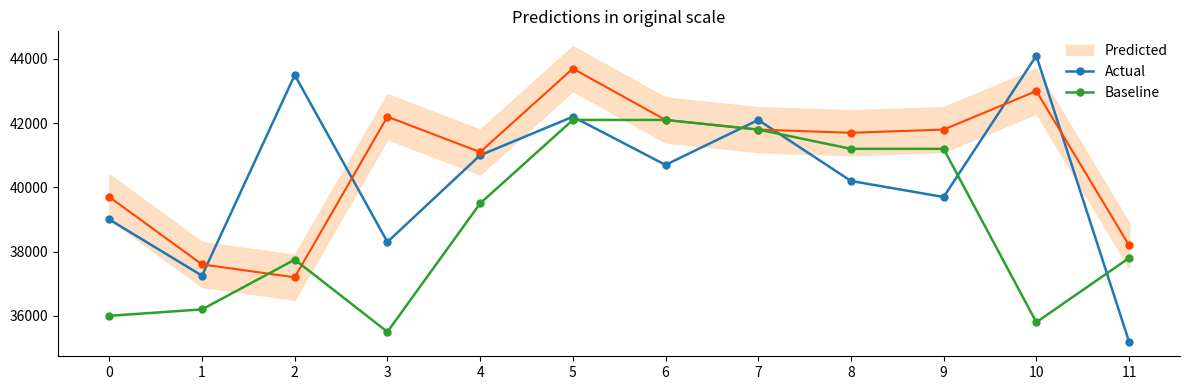

Which series has the widest spread of values?

Actual